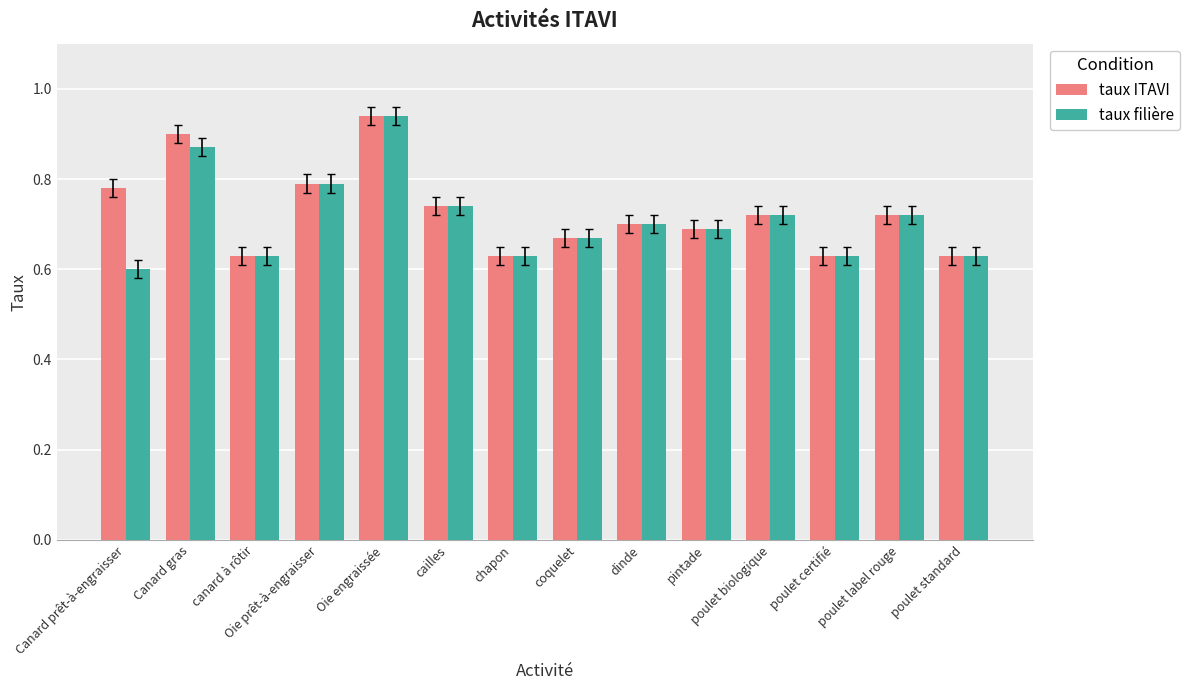

The taux ITAVI series shows 0.4 at chapon. True or false?

False